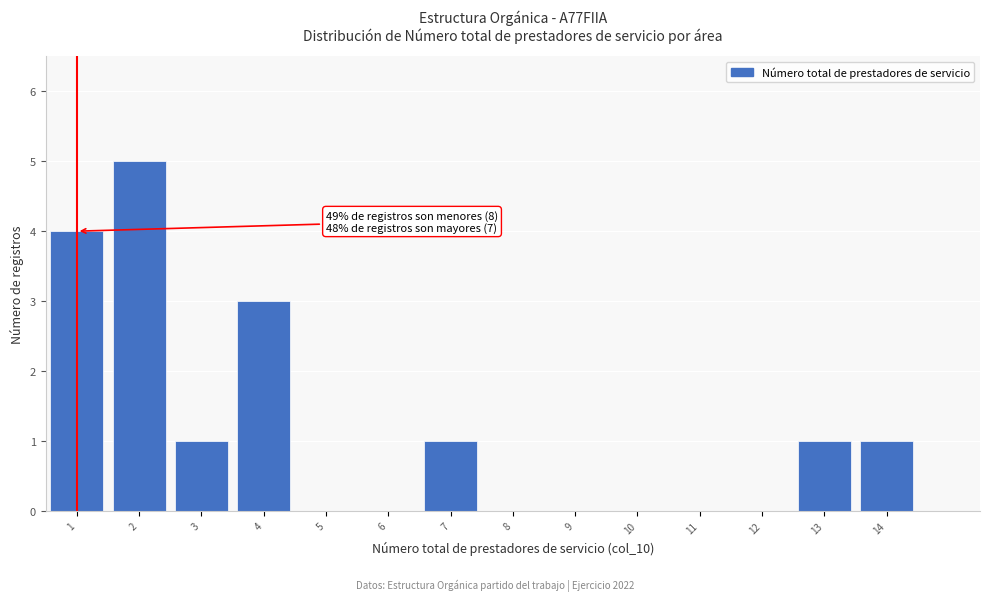

Over which range of the x-axis is the bar tallest?

1.5 to 2.5